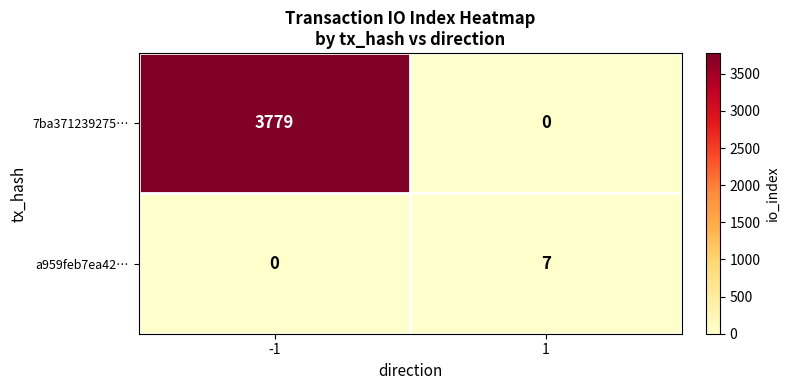

At 1, list the series in order from smallest to largest.

7ba371239275…, a959feb7ea42…